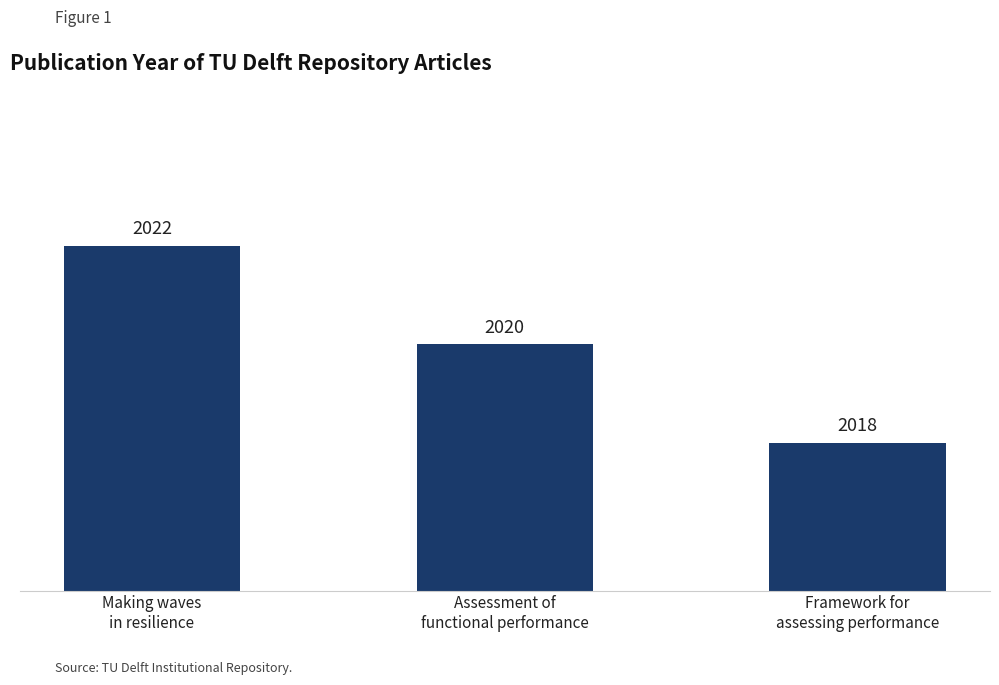

What is the minimum value shown in the chart?

2018